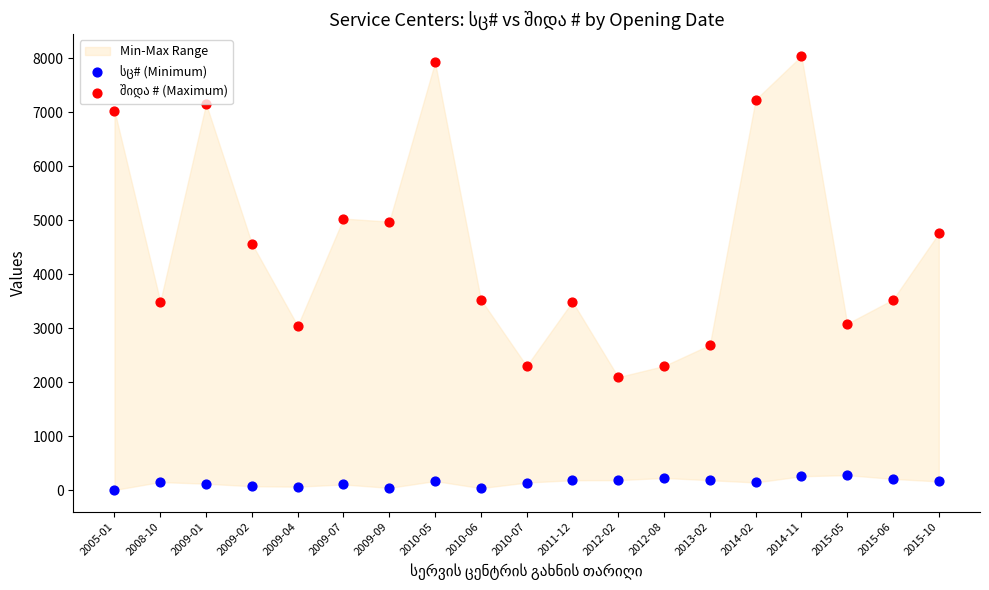

Across all data points, what is the range of Y values (max minus min)?

8040